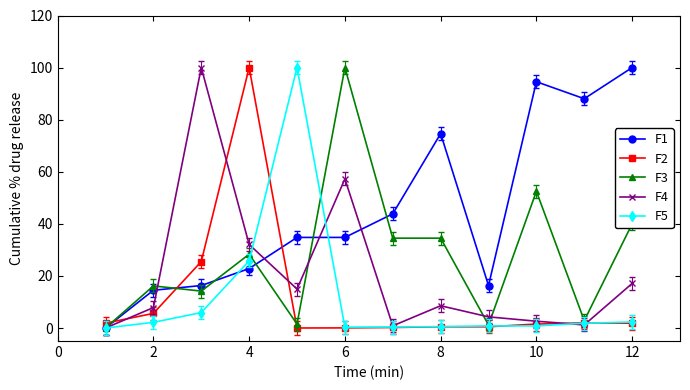

After their last crossing, which series has the higher values: F2 or F1?

F1